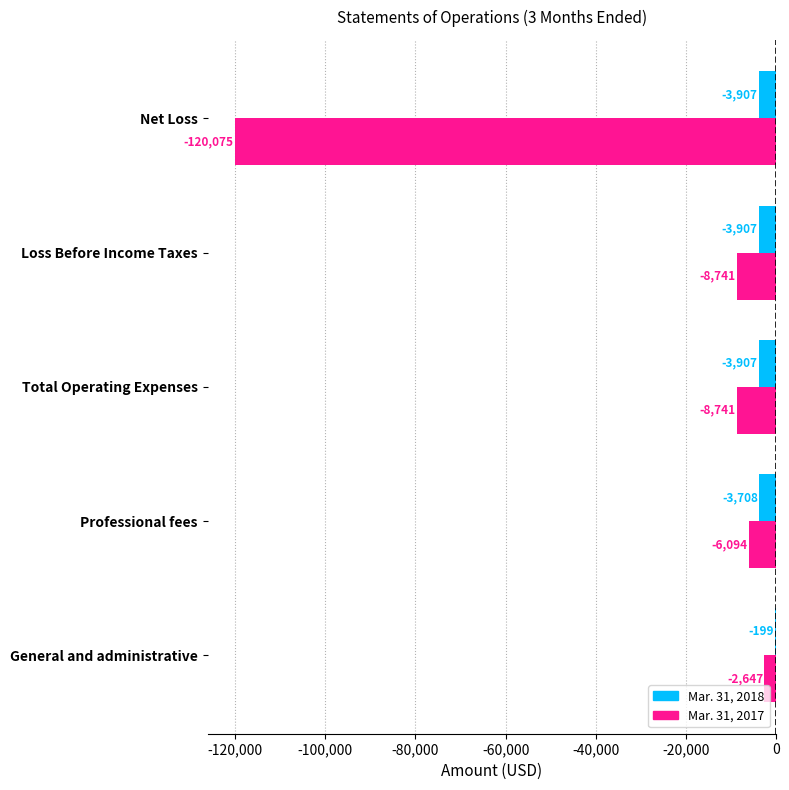

At which category is the sum across all series the highest?

General and administrative